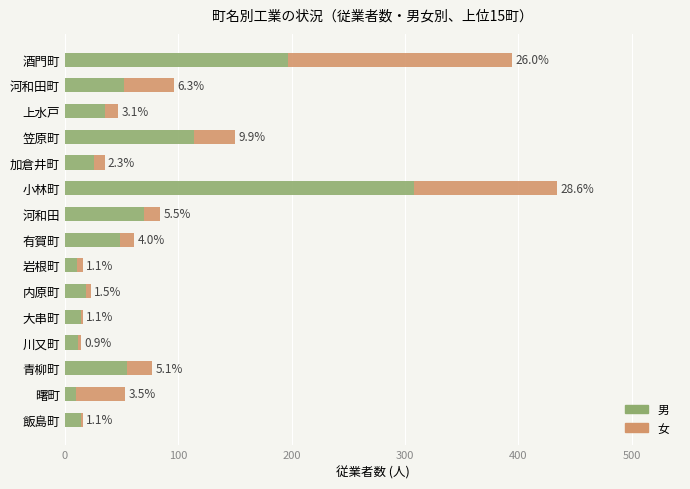

What are all the series names shown in the legend?

男, 女